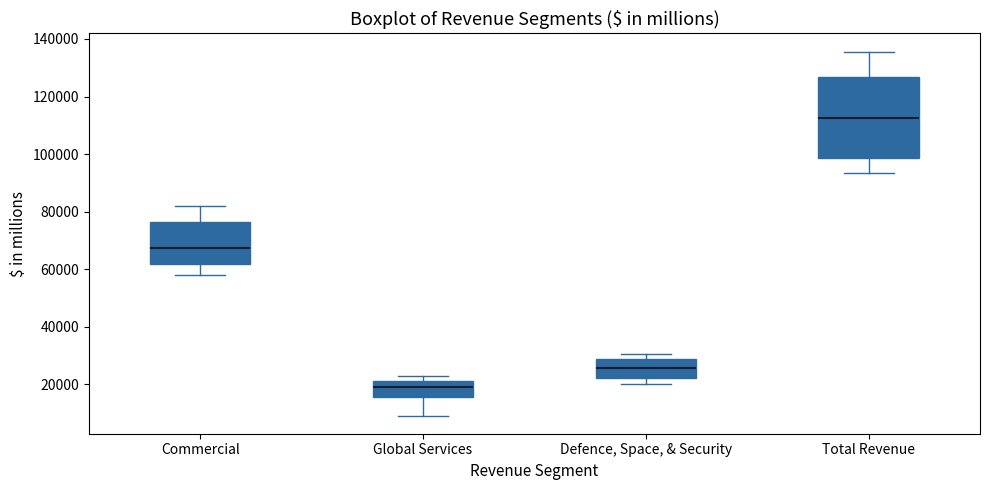

Reading left to right, read every box against the y-axis: the position of its median line, the range the box covers, and the ends of its whiskers. The values are not printed on the chart, so give them approximately, as read against the axis.

Commercial: median 68000, box 62000 to 76000, whiskers 58000 to 82000
Global Services: median 20000, box 16000 to 22000, whiskers 10000 to 22000 (just above the box's upper edge)
Defence, Space, & Security: median 26000, box 22000 to 28000, whiskers 20000 to 30000
Total Revenue: median 112000, box 98000 to 126000, whiskers 94000 to 136000